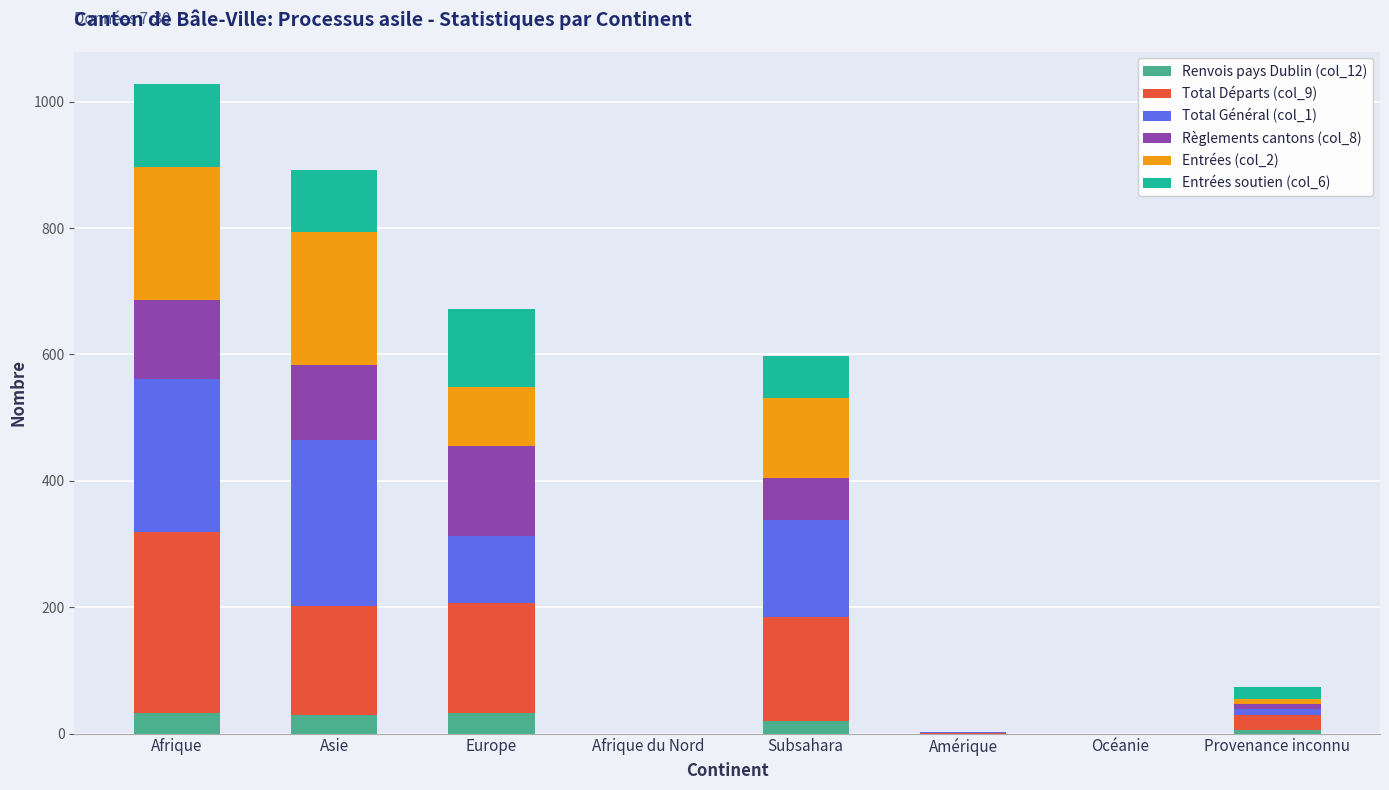

What is the total value across all series at Asie?

892